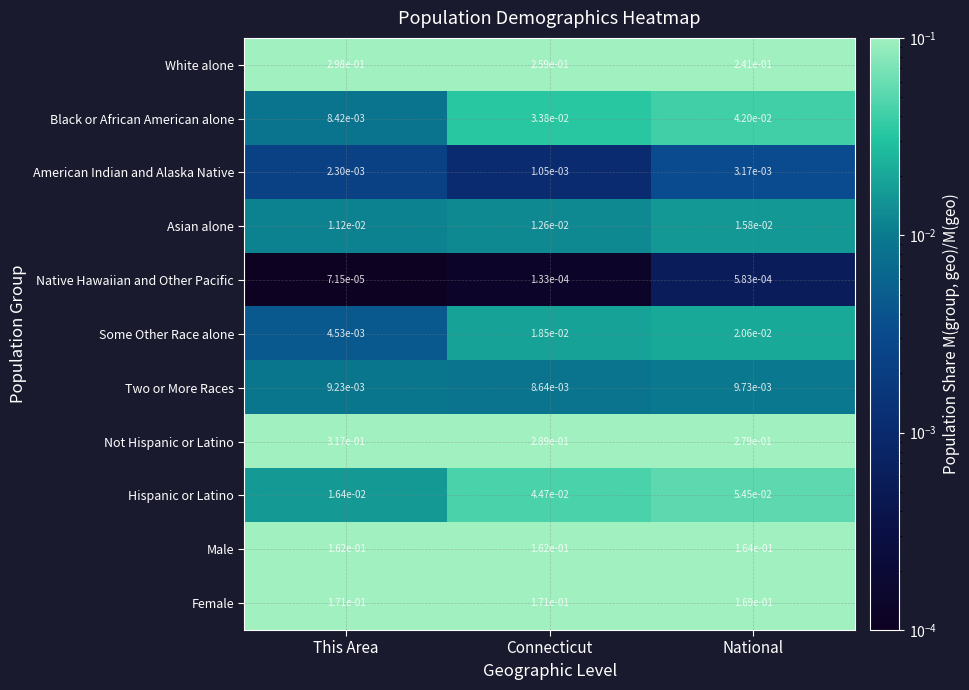

Between This Area and Connecticut, which series saw the biggest shift?

White alone